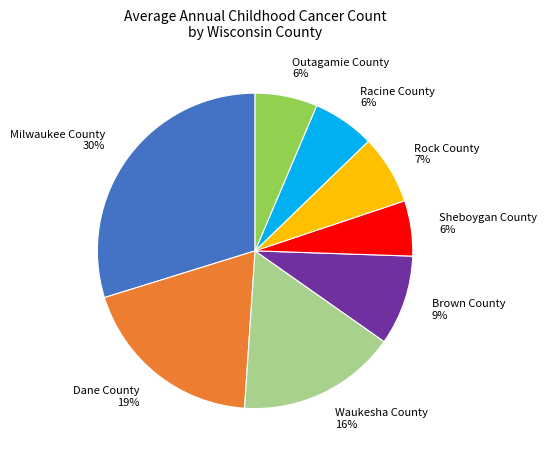

True or false: Waukesha County 16% accounts for 25% of the total.

False